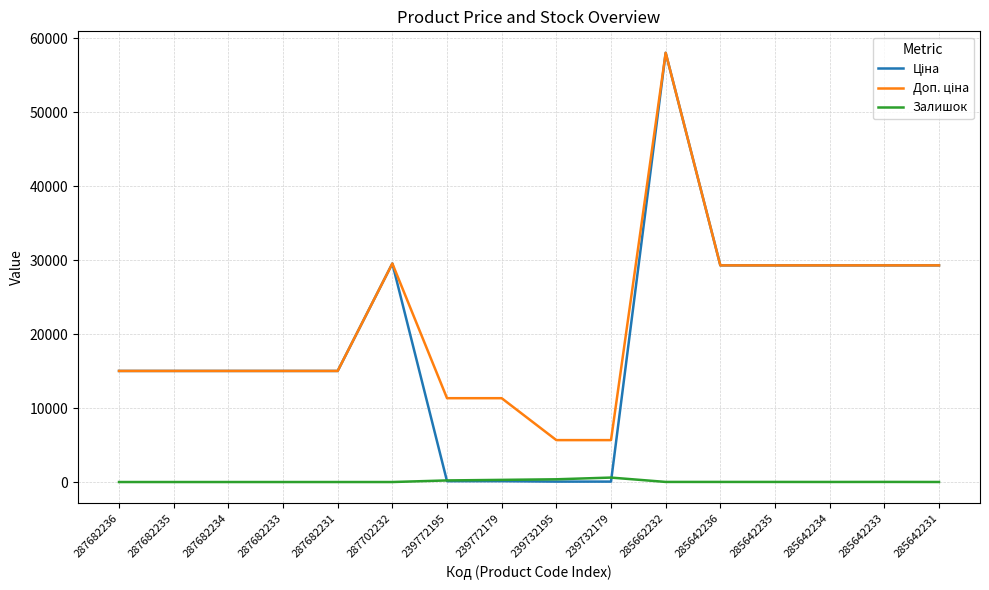

What is the maximum value shown in the chart?

58037.0